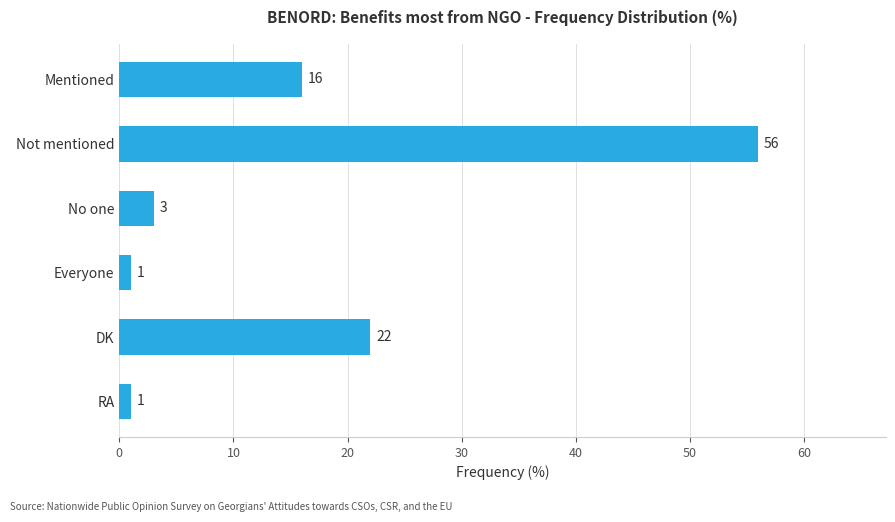

What is the change in value from No one to DK?

+19